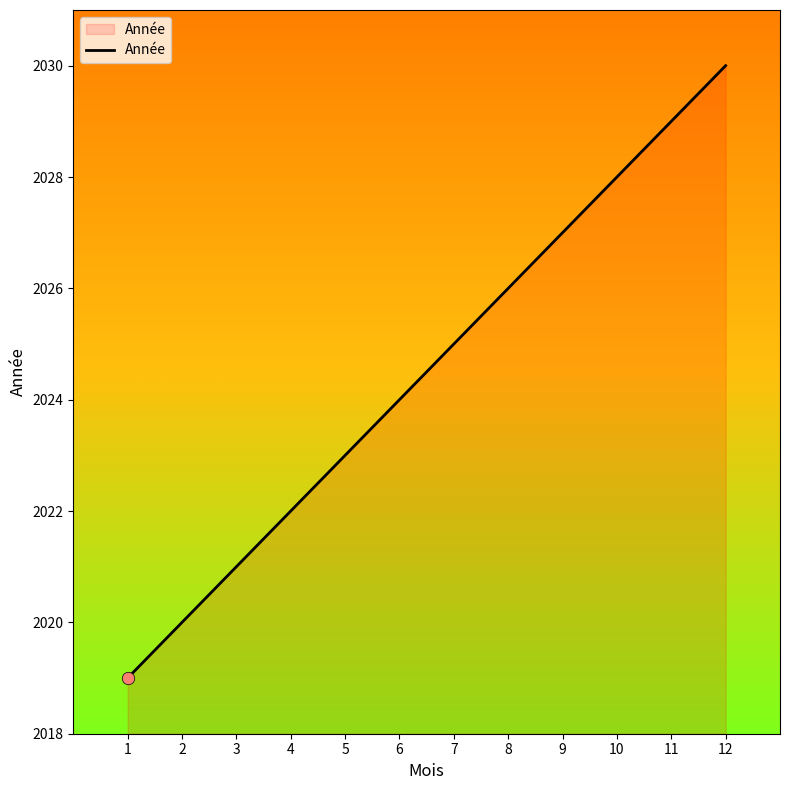

Which has a higher value, 9 or 11?

11